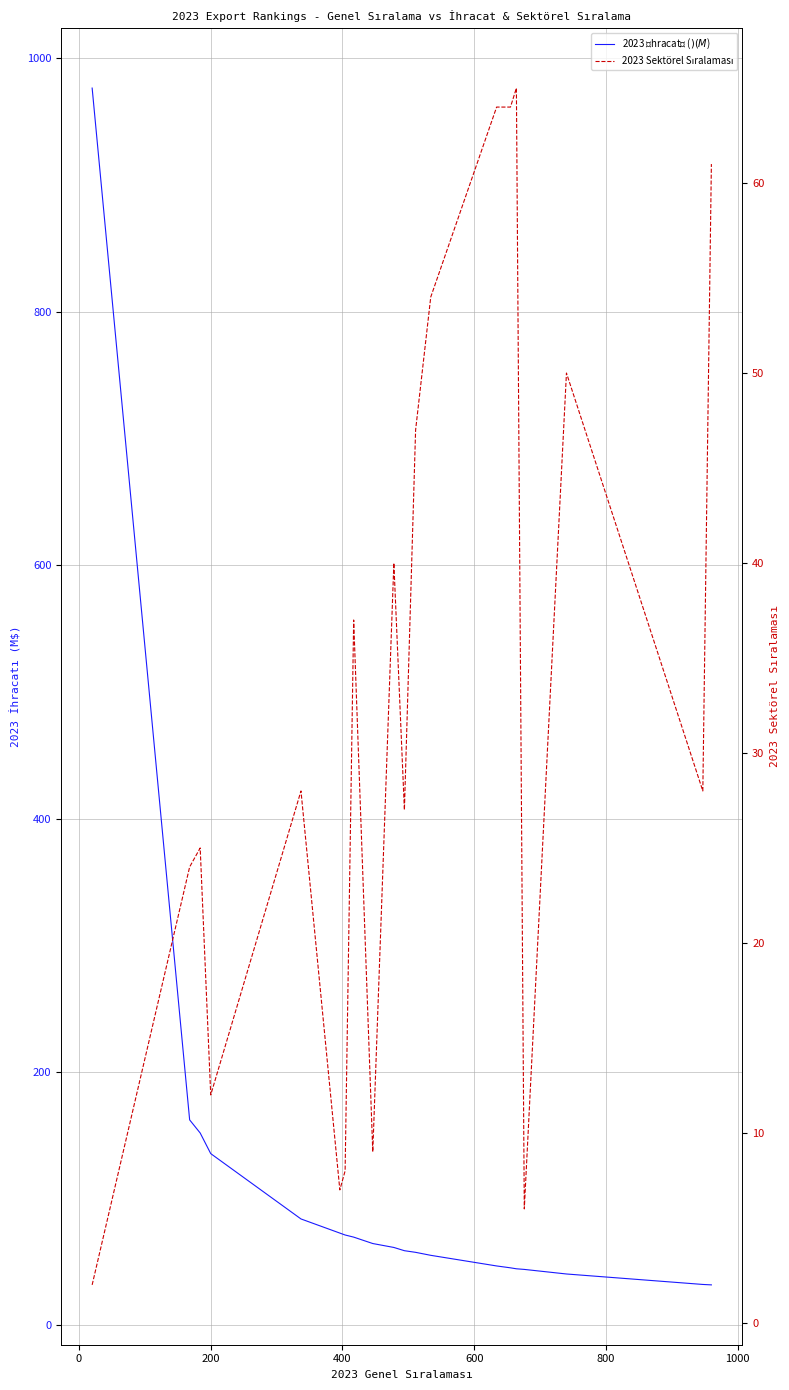

Reading left to right, extract all data points from this chart.

2023 İhracatı ($) (M$): 976.6	162.2	151.8	135.6	84.0	72.8	71.3	69.7	64.6	61.5	59.0	57.7	55.3	46.9	45.4	44.7	44.2	40.6	32.3	32.0
2023 Sektörel Sıralaması: 2.0	24.0	25.0	12.0	28.0	7.0	8.0	37.0	9.0	40.0	27.0	47.0	54.0	64.0	64.0	65.0	6.0	50.0	28.0	61.0